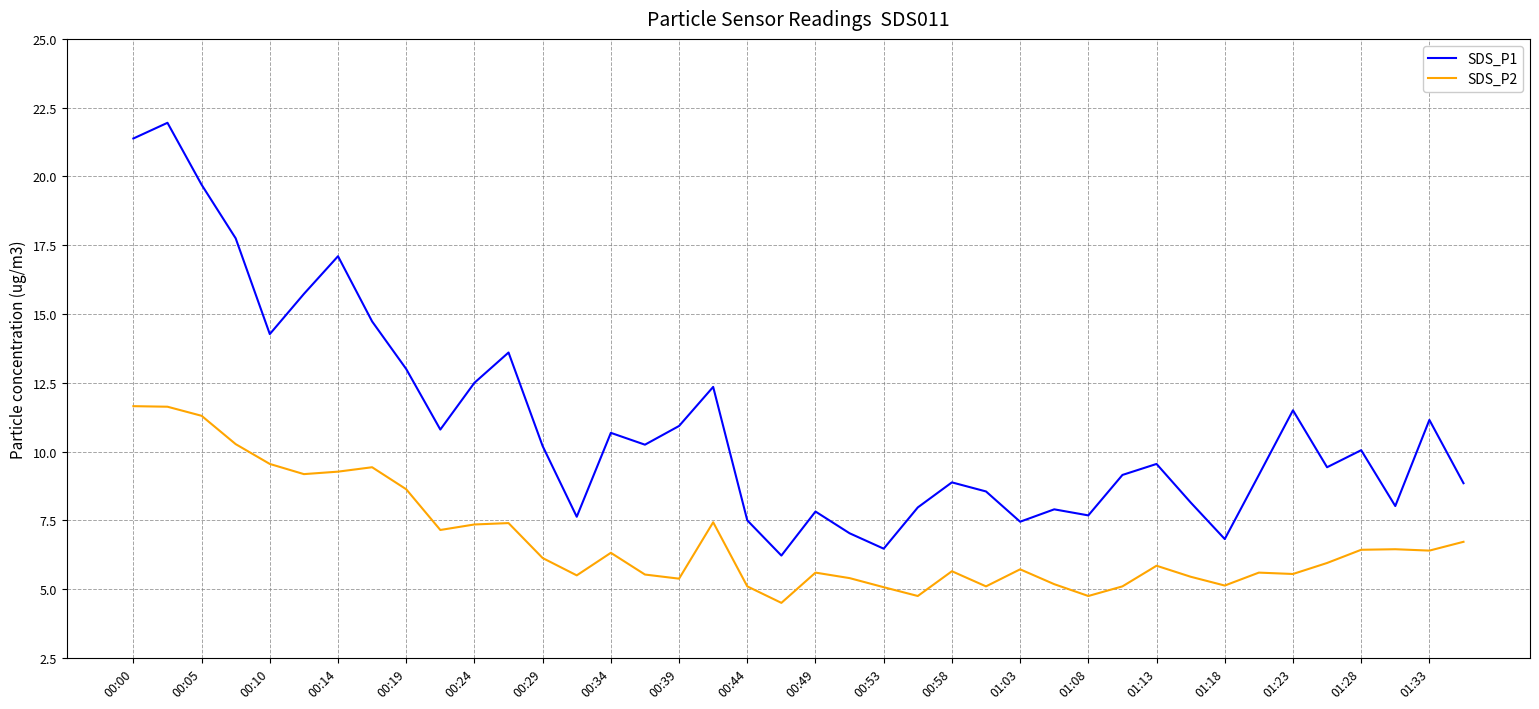

What is the smallest value displayed?

4.5